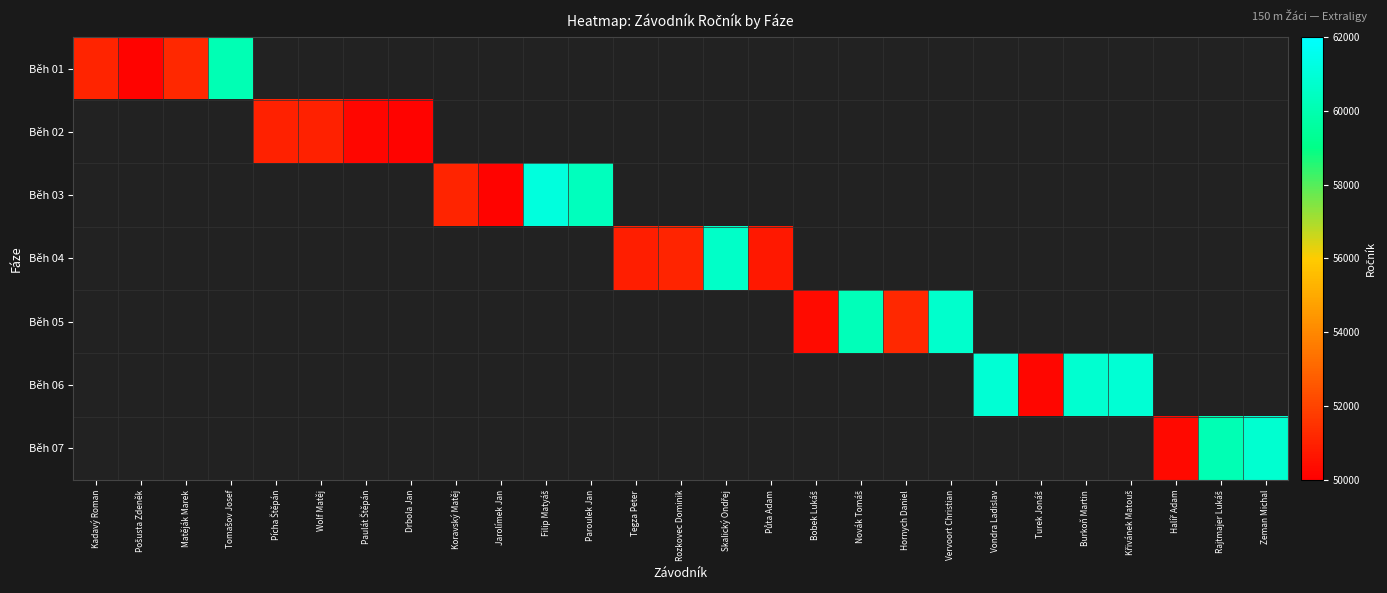

How many values in Běh 05 are above zero?

4